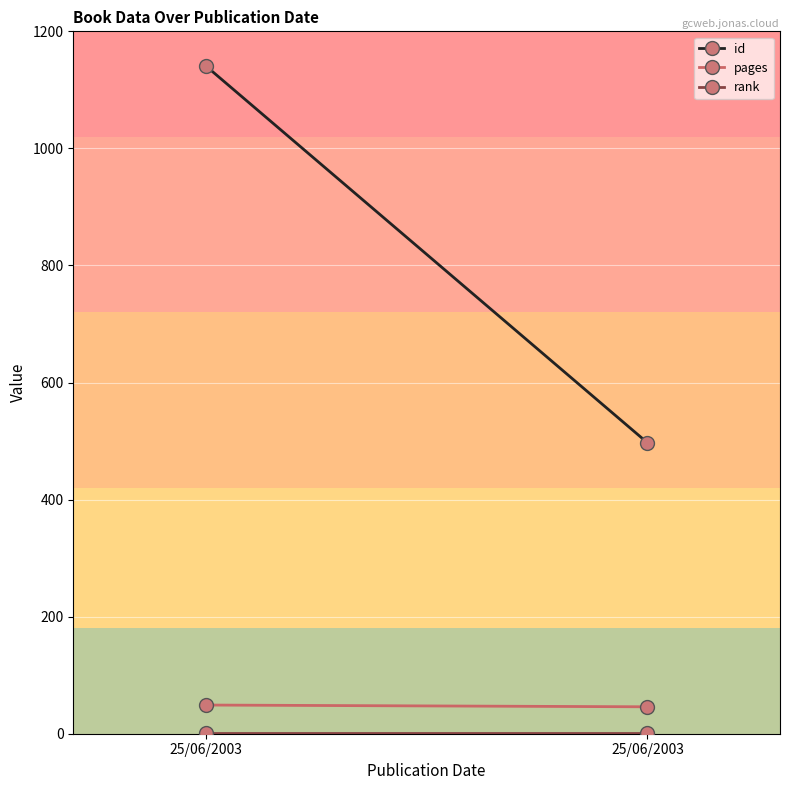

Where is id nearest to the value 819?

25/06/2003